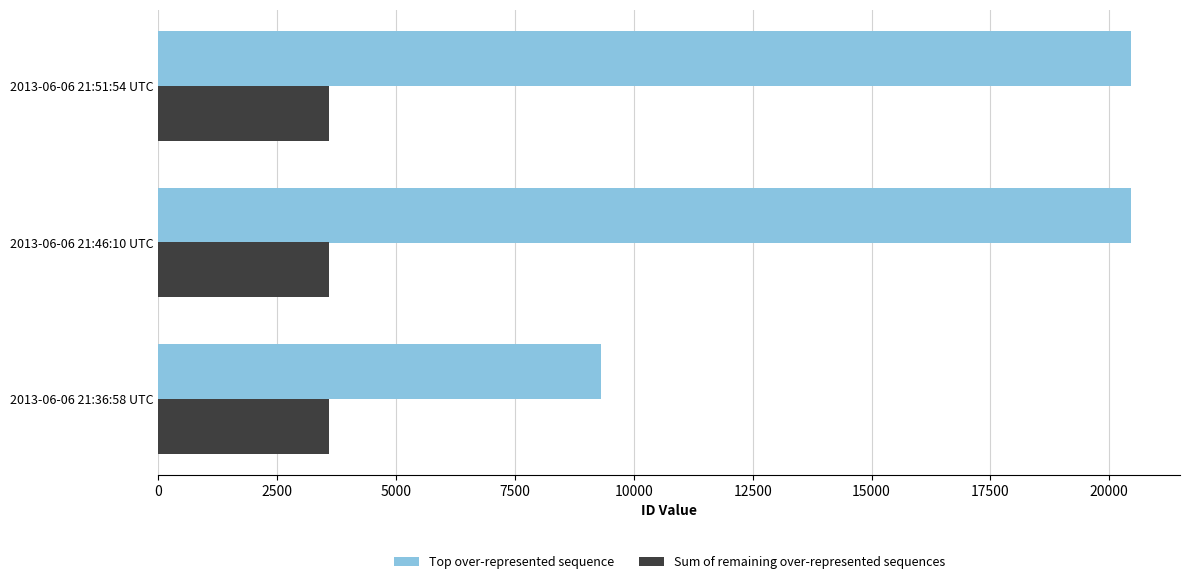

Rank the series at 2013-06-06 21:36:58 UTC from highest to lowest value.

Top over-represented sequence, Sum of remaining over-represented sequences